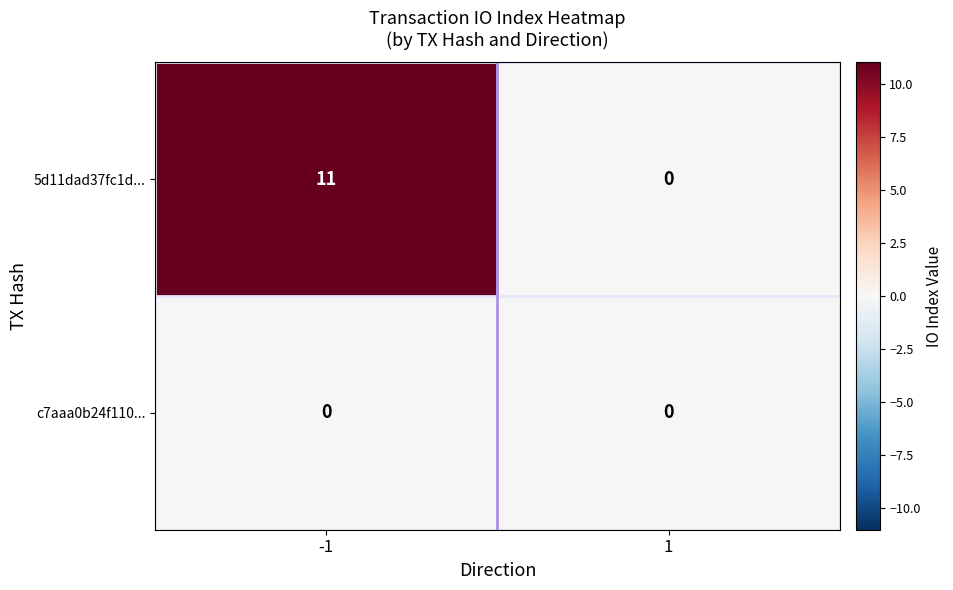

The 5d11dad37fc1d... series shows 0 at 1. True or false?

True